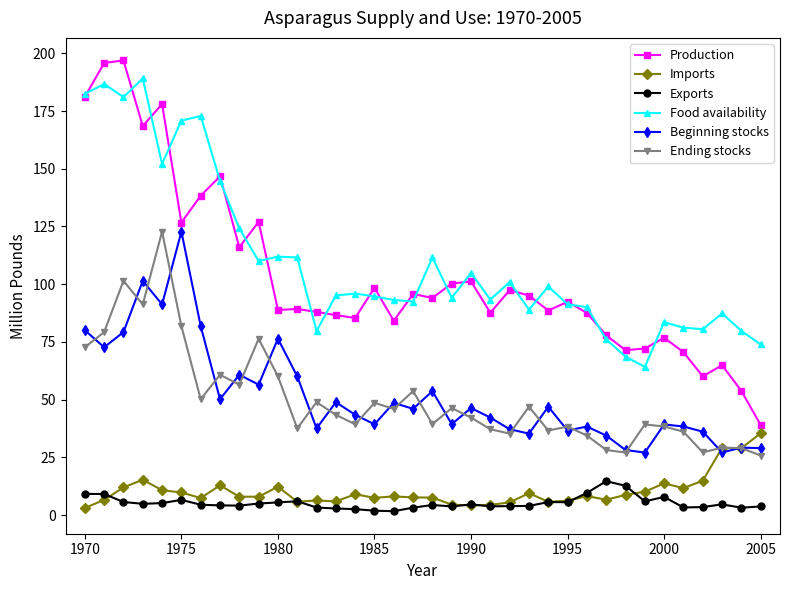

Which series has the widest spread of values?

Production